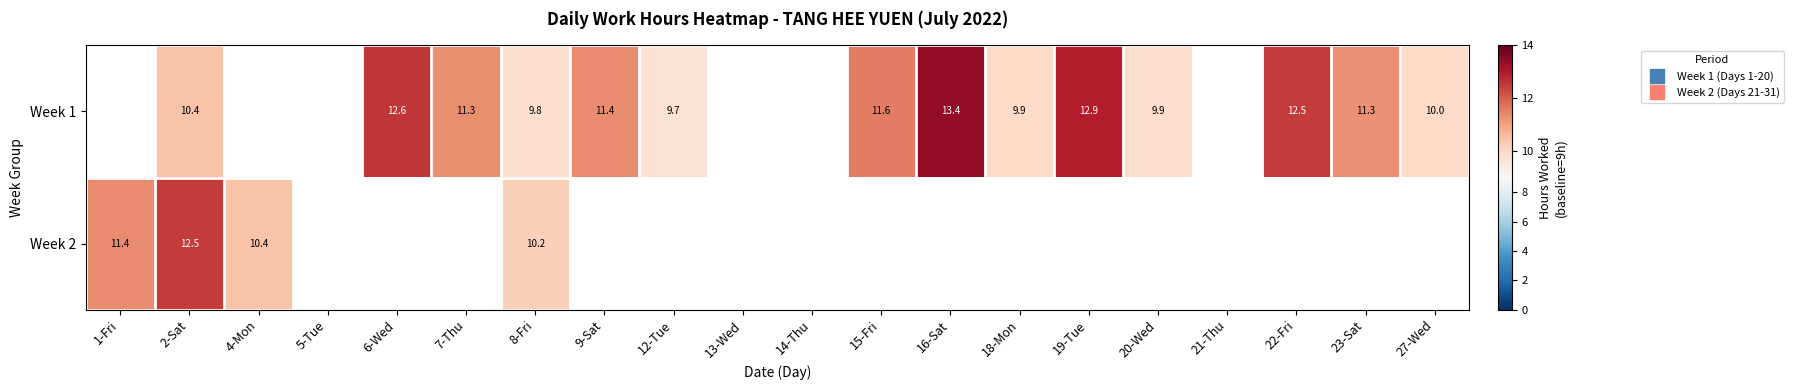

The Week 2 series shows 12.5 at 2-Sat. True or false?

True